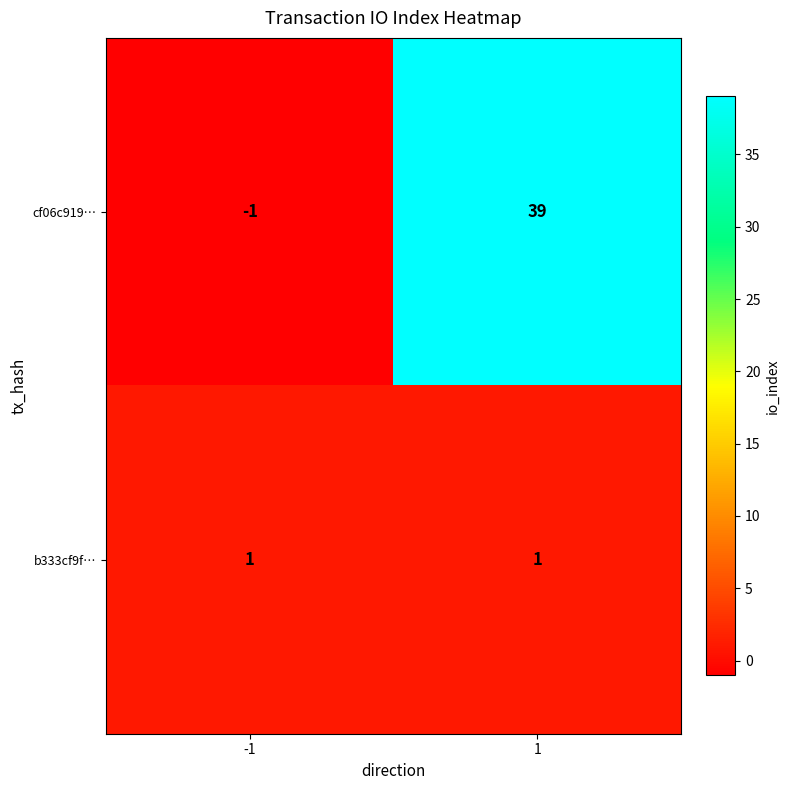

Reading left to right, what are all the values shown in this chart?

cf06c919…: -1	39
b333cf9f…: 1	1